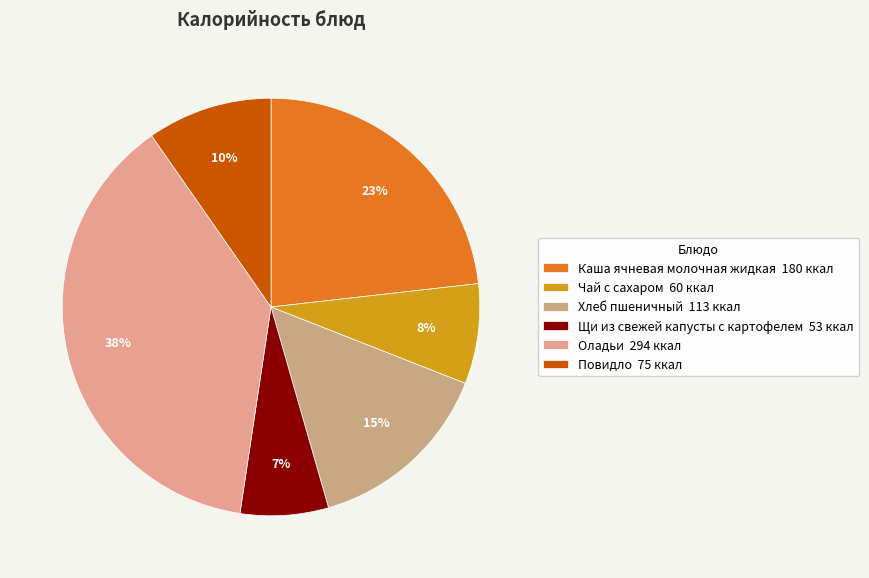

Does Оладьи represent more than half of the total?

No